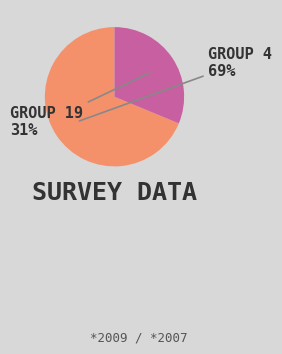

To the nearest percent, what is the average slice percentage?

50%